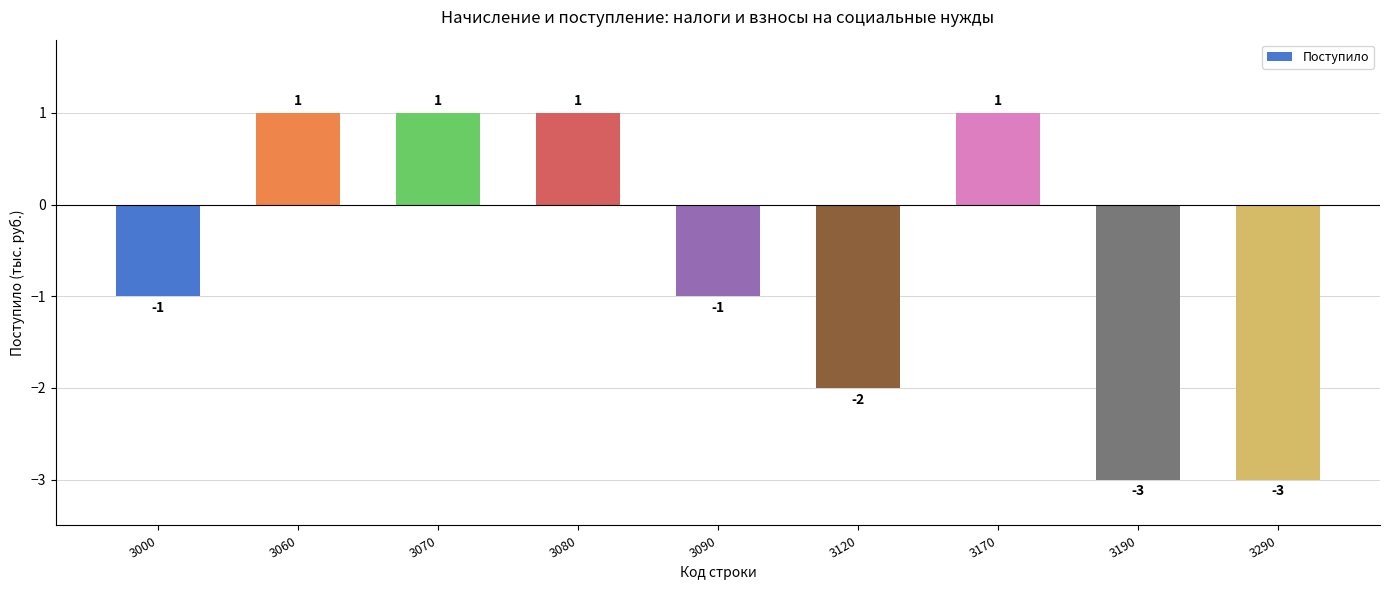

True or false: the data shows 1 at 3070.

True